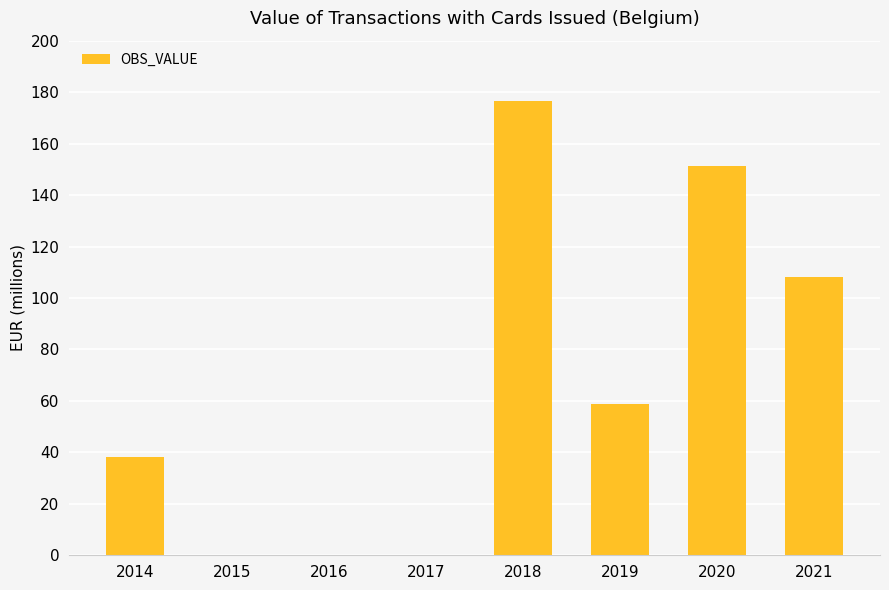

Reading left to right, list all the values displayed in this chart.

2014=38.0	2015=0.0	2016=0.0	2017=0.0	2018=176.5	2019=58.7	2020=151.4	2021=108.3